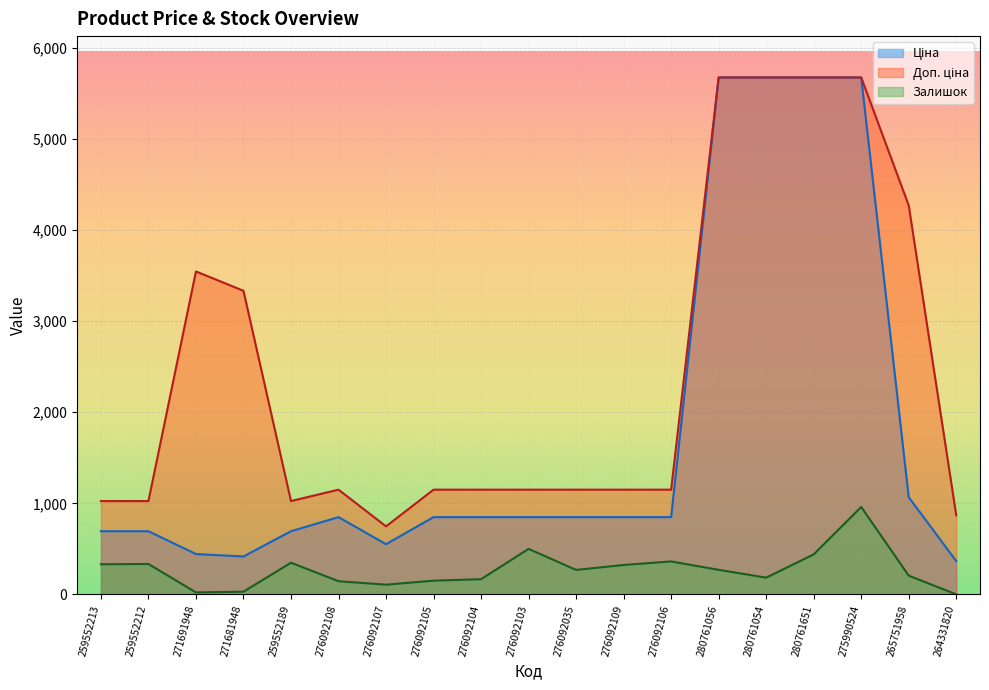

Which series has the largest range (max minus min)?

Ціна